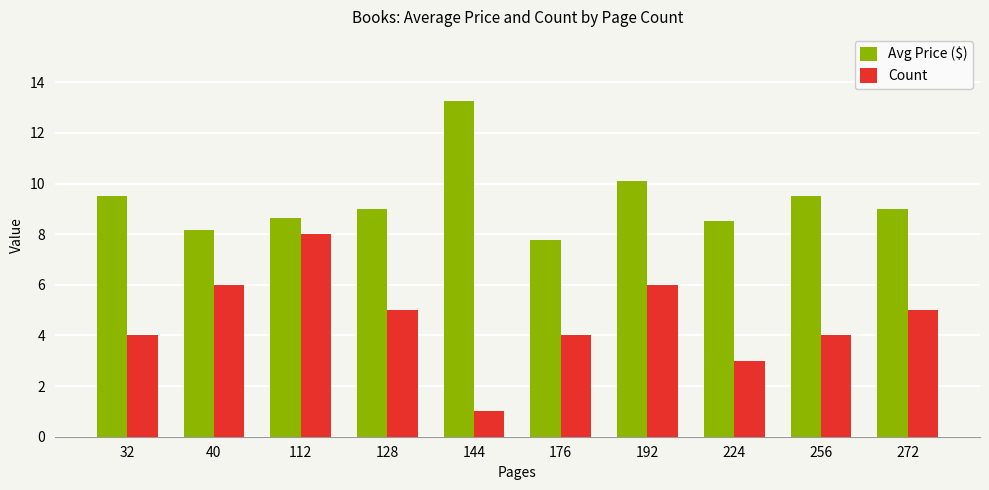

At which label is Avg Price ($) closest to 10?

192